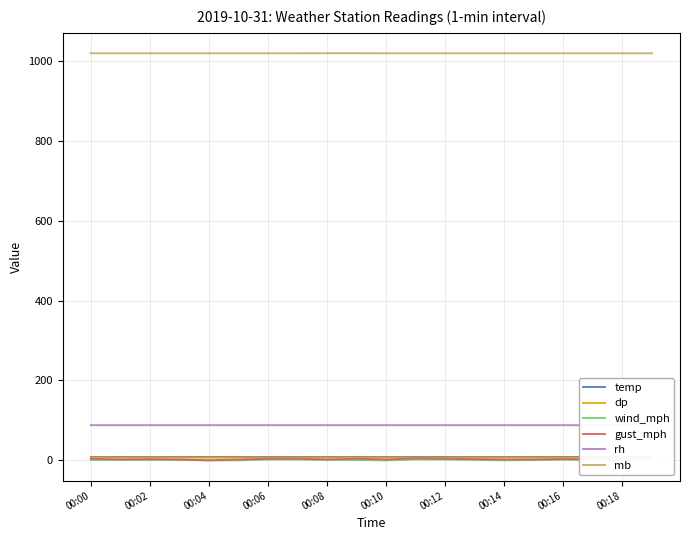

How many dp values are between 6 and 7?

20